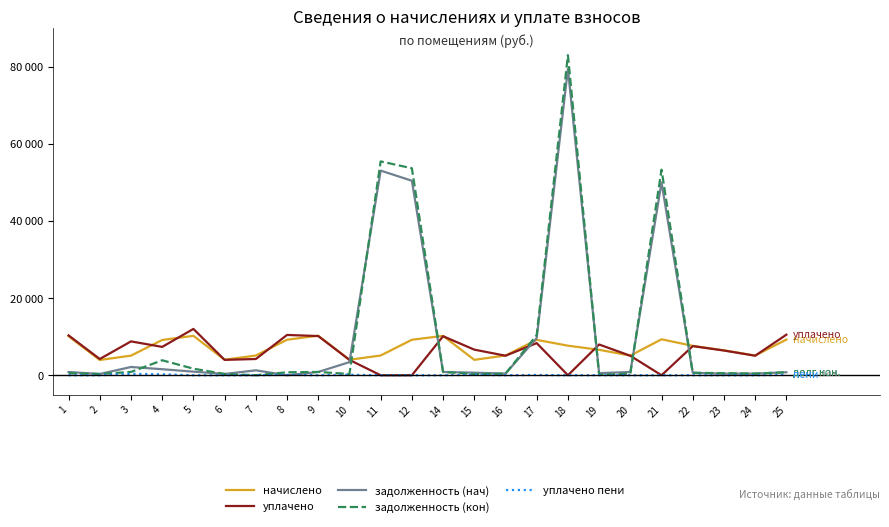

What are all the series names shown in the legend?

начислено, уплачено, задолженность (нач), задолженность (кон), уплачено пени